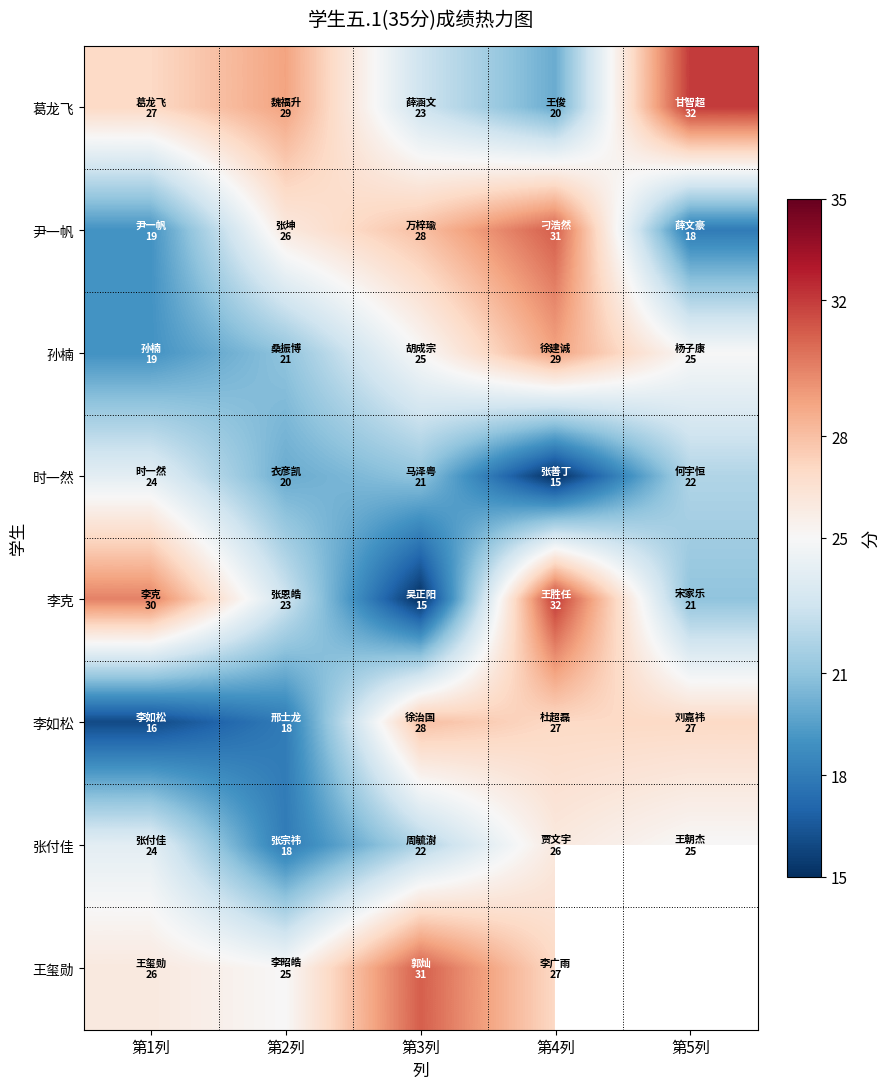

What is the difference between the highest and lowest values at 第2列?

11.0